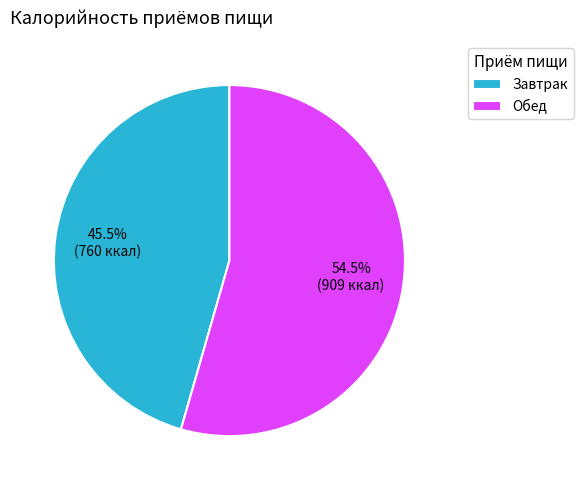

What is the smallest slice in the pie chart?

Завтрак